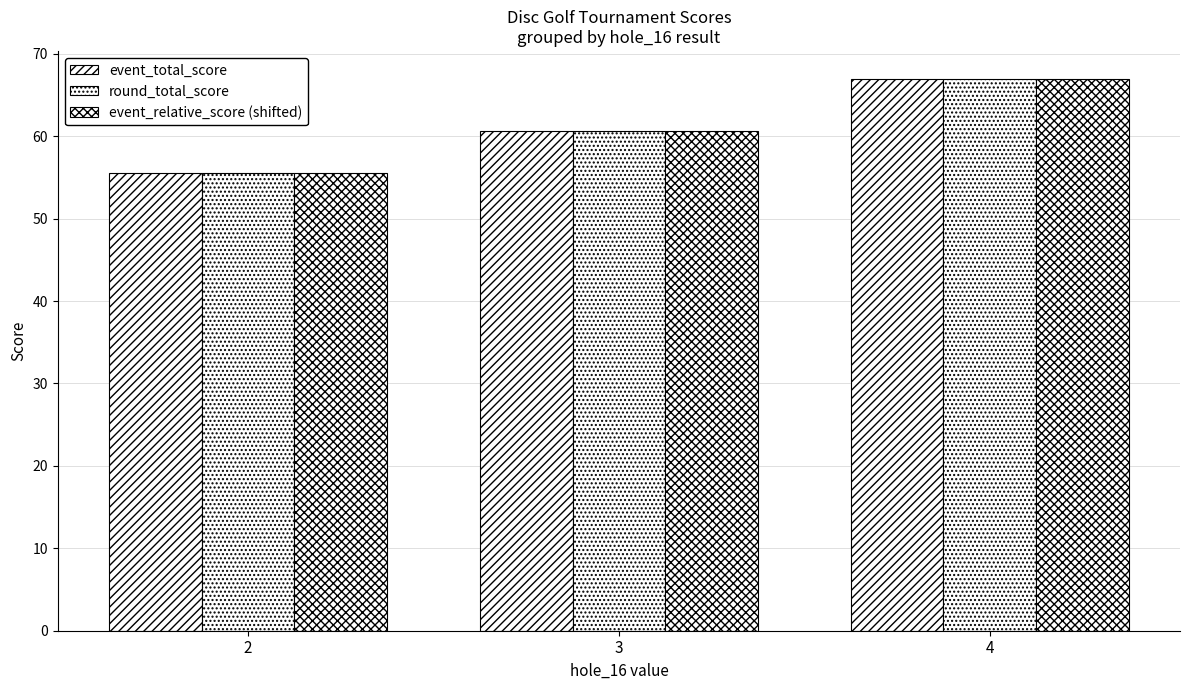

List the labels in order of event_total_score value, largest first.

4, 3, 2